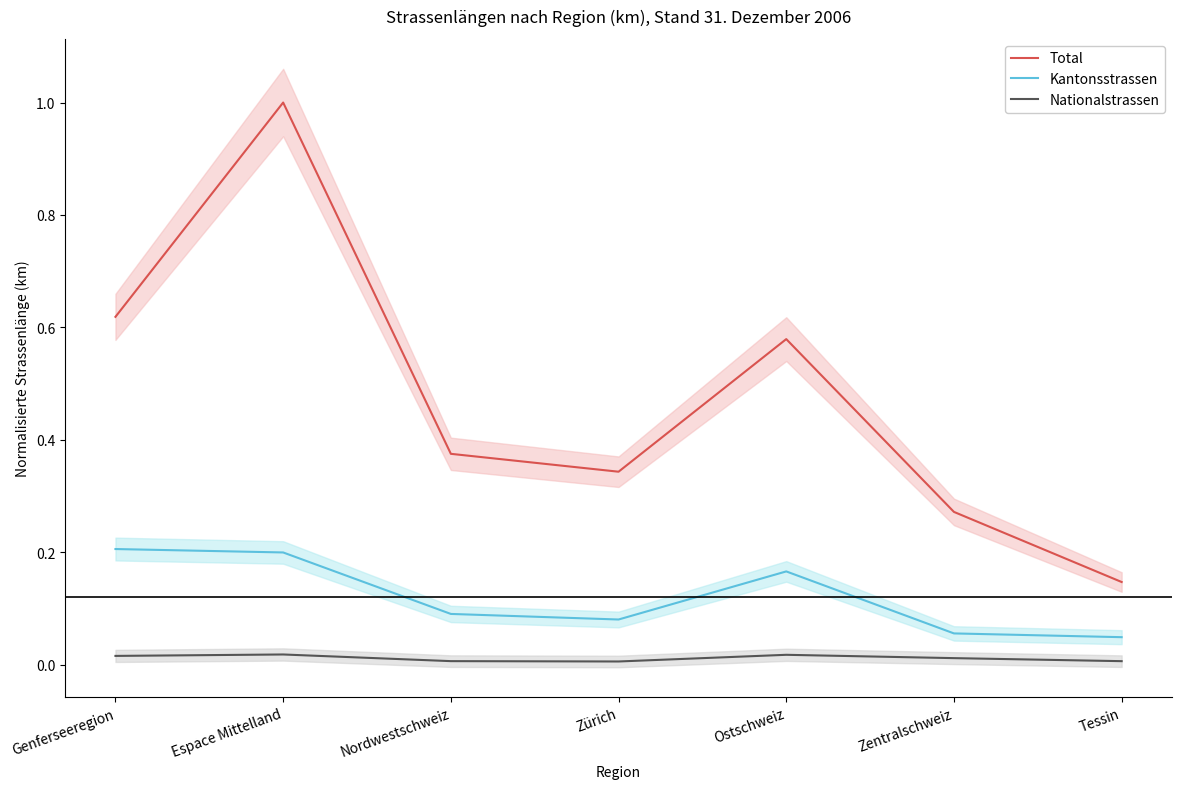

List the labels in order of Kantonsstrassen value, smallest first.

Tessin, Zentralschweiz, Zürich, Nordwestschweiz, Ostschweiz, Espace Mittelland, Genferseeregion